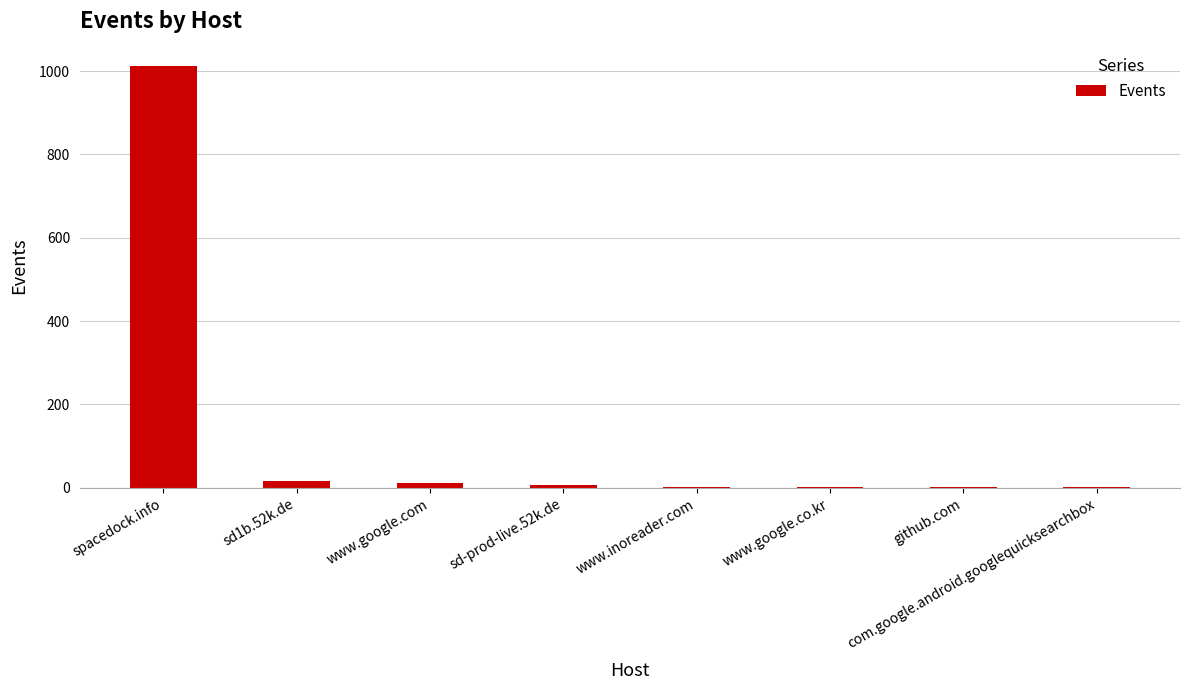

Between spacedock.info and com.google.android.googlequicksearchbox, which is larger?

spacedock.info